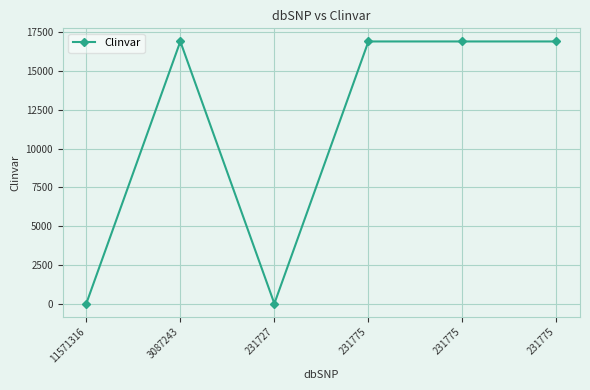

Count the number of categories in the chart.

6